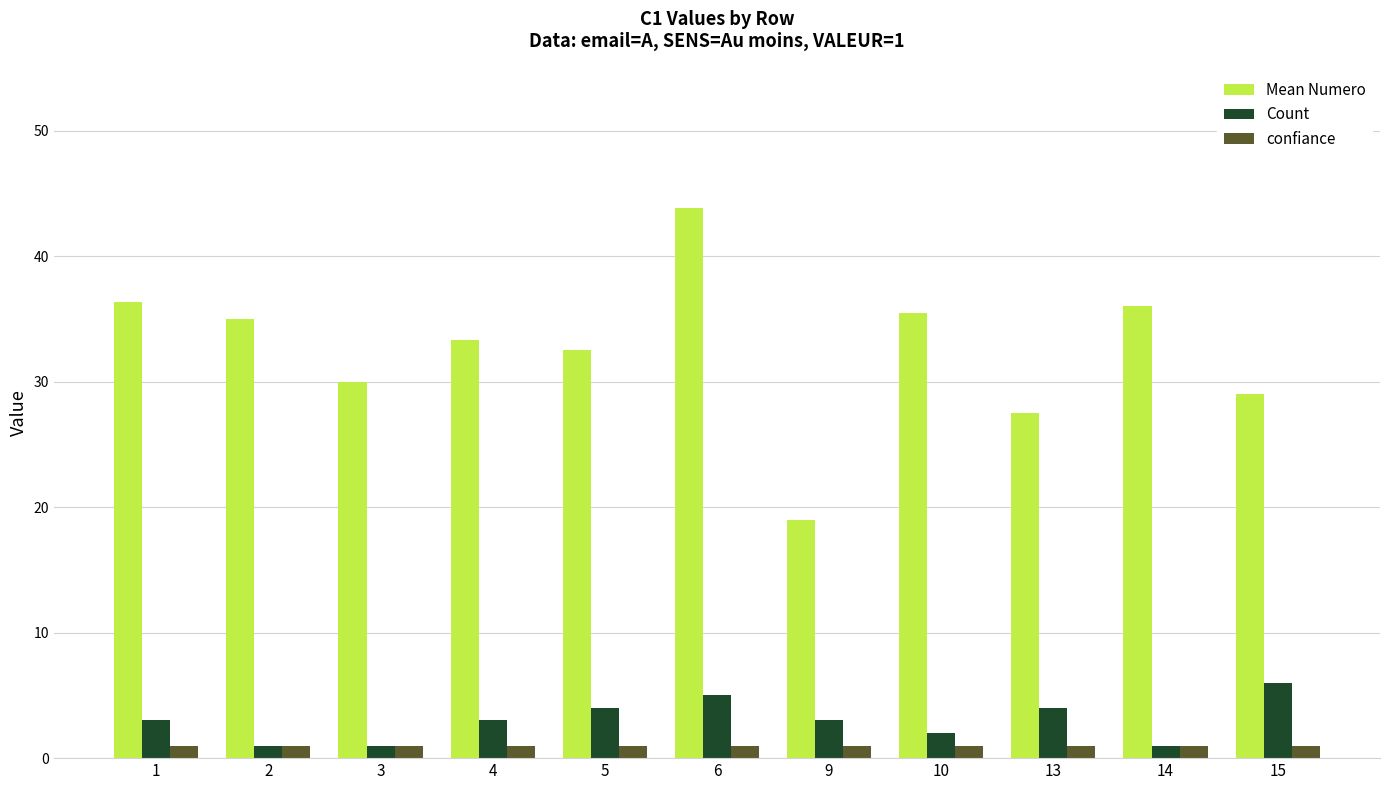

At which label is Mean Numero closest to 31?

3